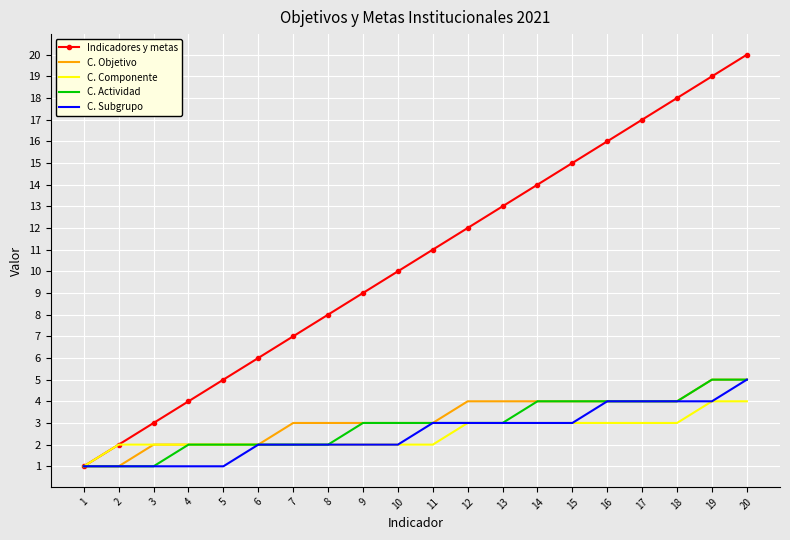

At which category is the sum across all series the highest?

20